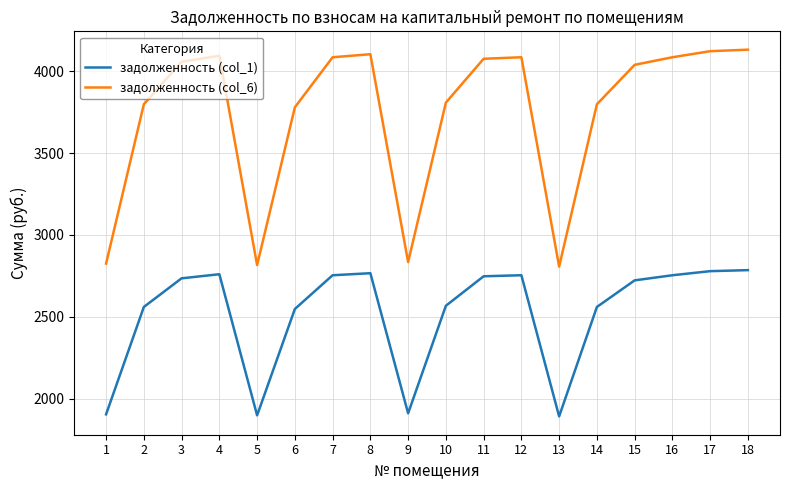

List the series in order of their overall mean, lowest first.

задолженность (col_1), задолженность (col_6)